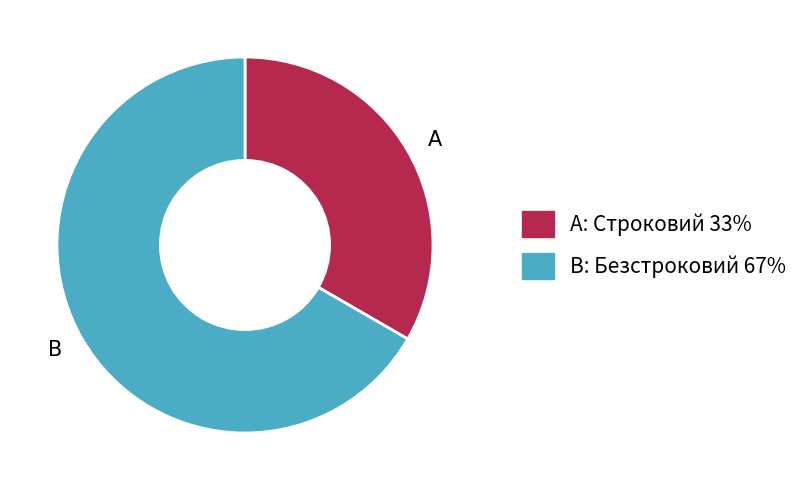

Is the sum of A and B greater than half?

Yes